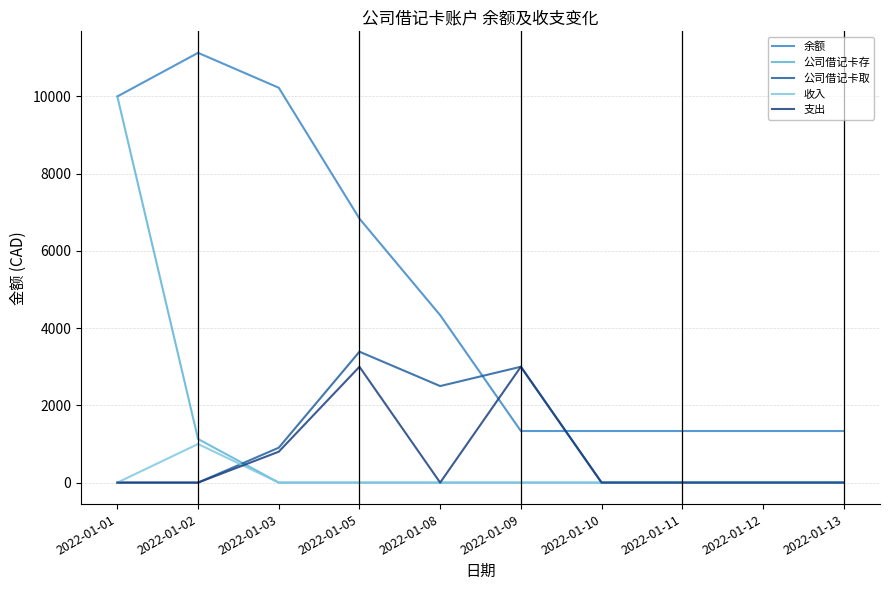

Count the 支出 values in the range 0 to 800.

8